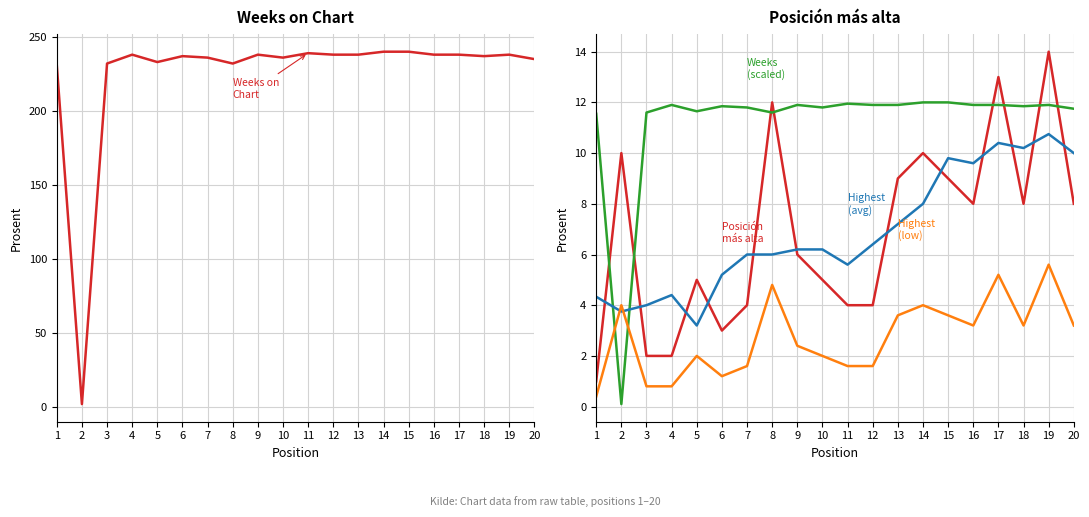

What is the difference between the maximum and minimum values in the Highest (low) series?

5.2